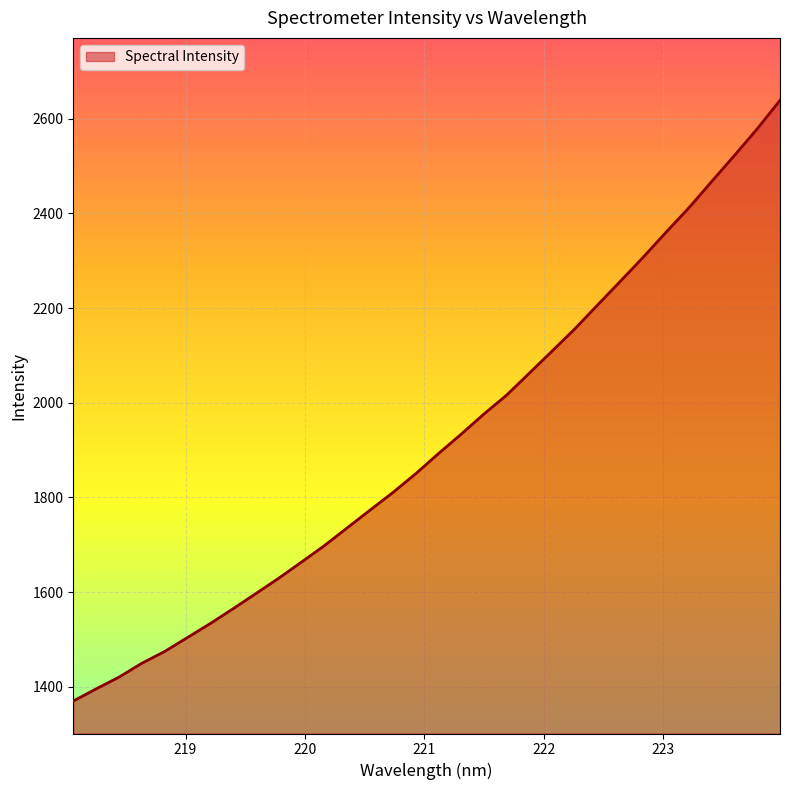

What is the smallest value displayed?

1369.6